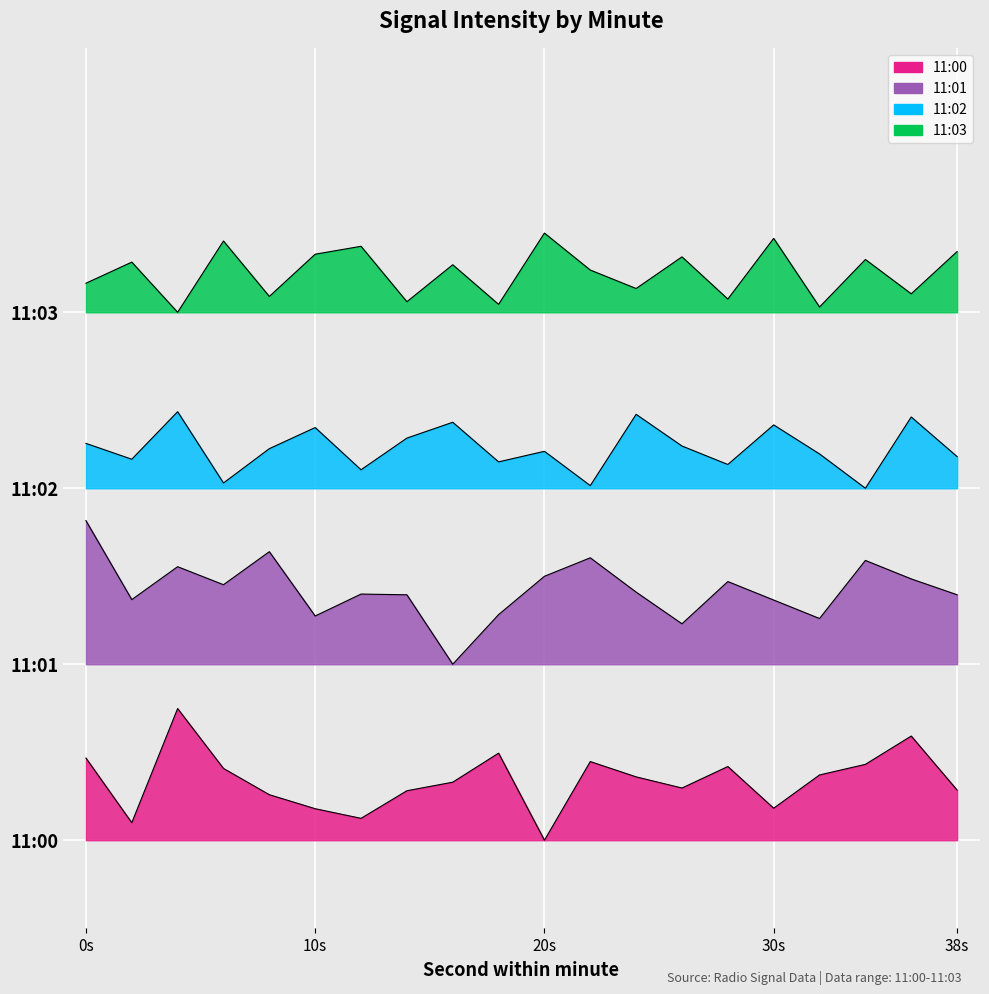

Between 10 and 18, which series saw the biggest shift?

11:00